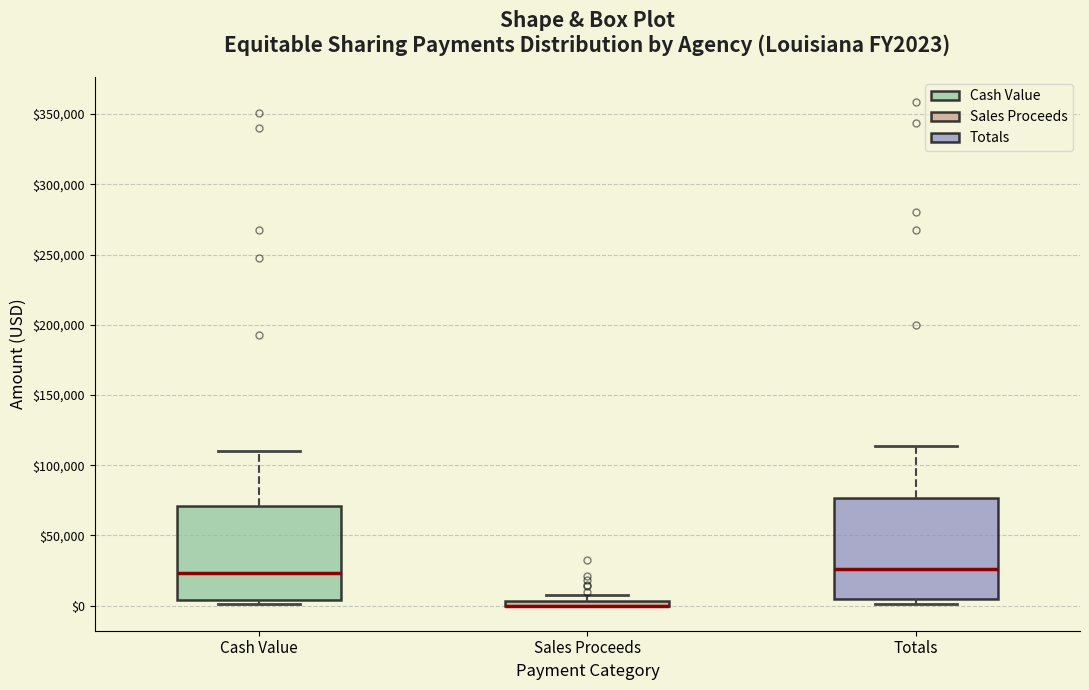

Where is the lower edge of the box for Cash Value on the y-axis? The values are not printed on the chart, so give them approximately, as read against the axis.

5000